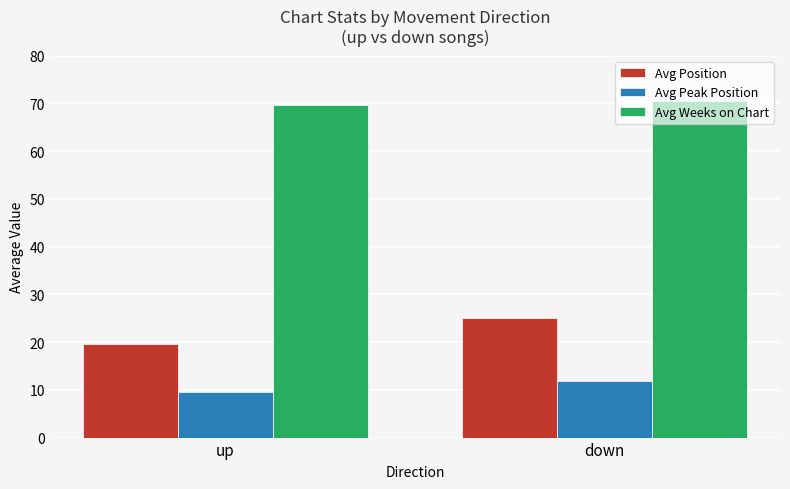

Reading right to left, transcribe all the data shown in this chart.

Avg Position: down=25.0	up=19.7
Avg Peak Position: down=11.8	up=9.5
Avg Weeks on Chart: down=70.5	up=69.6